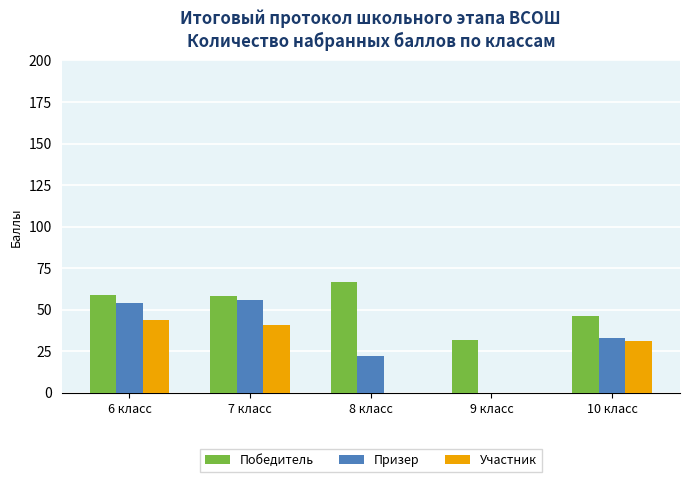

Where does the Победитель series first go above 58?

6 класс